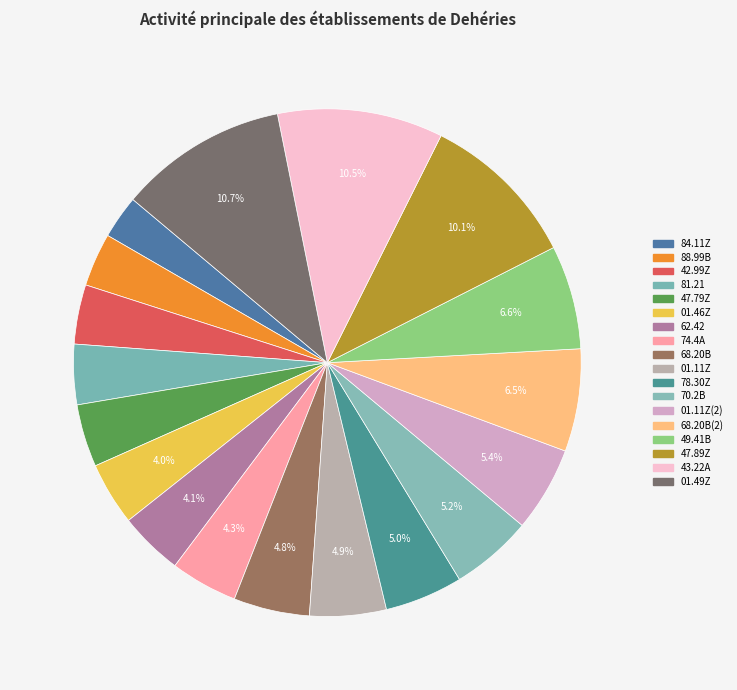

How many segments does this pie chart have?

18